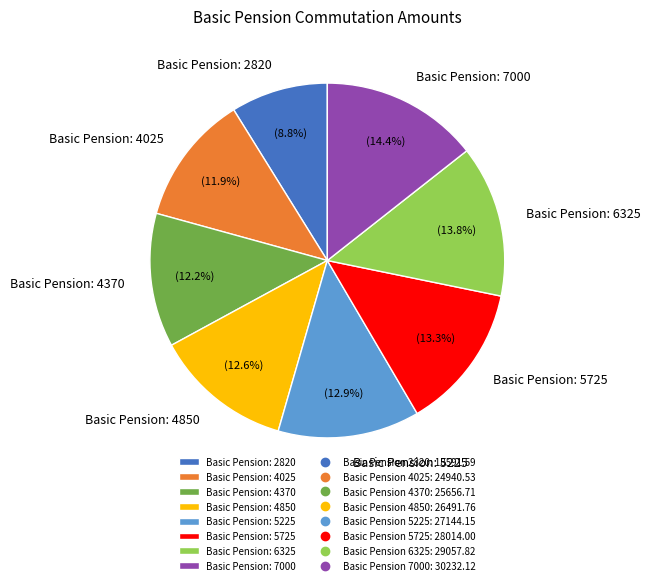

Which slice is the smallest?

Basic Pension: 2820